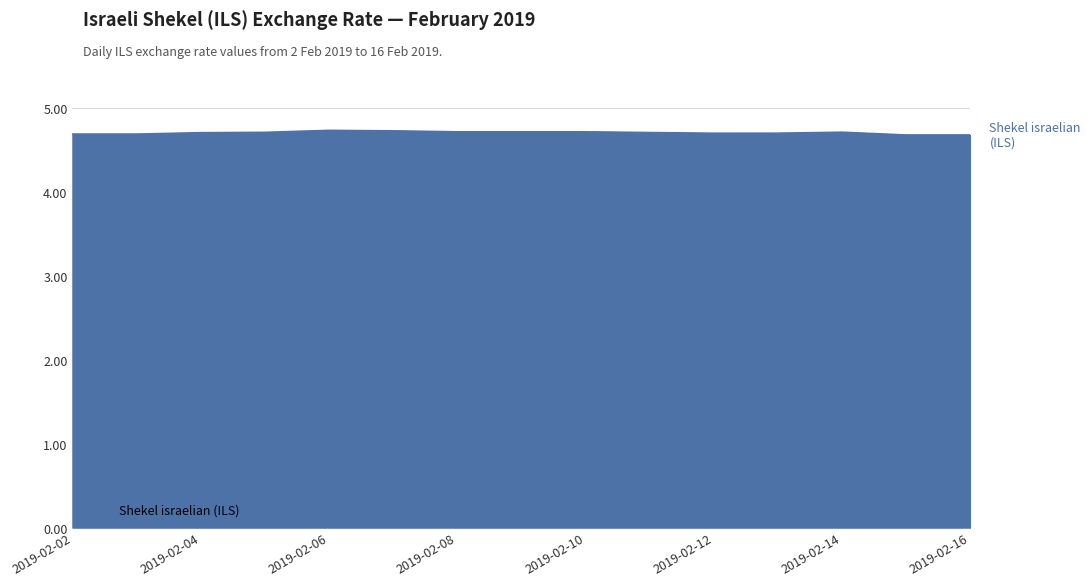

What is the smallest value displayed?

4.7